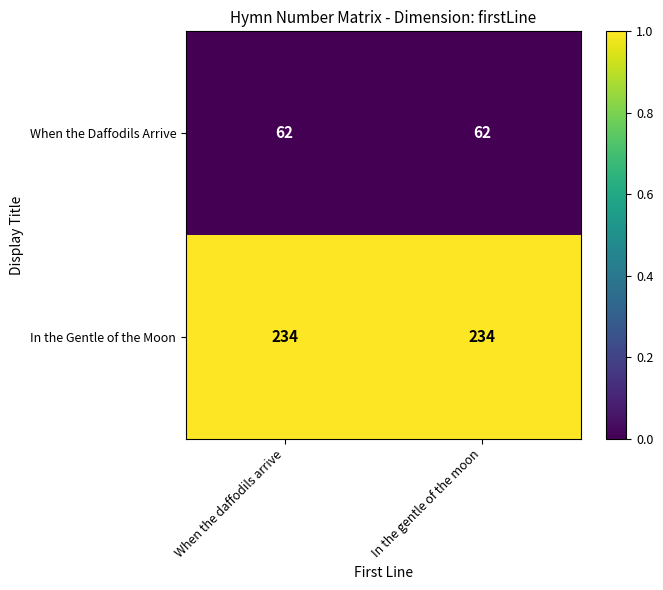

The When the Daffodils Arrive series shows 16 at In the gentle of the moon. True or false?

False